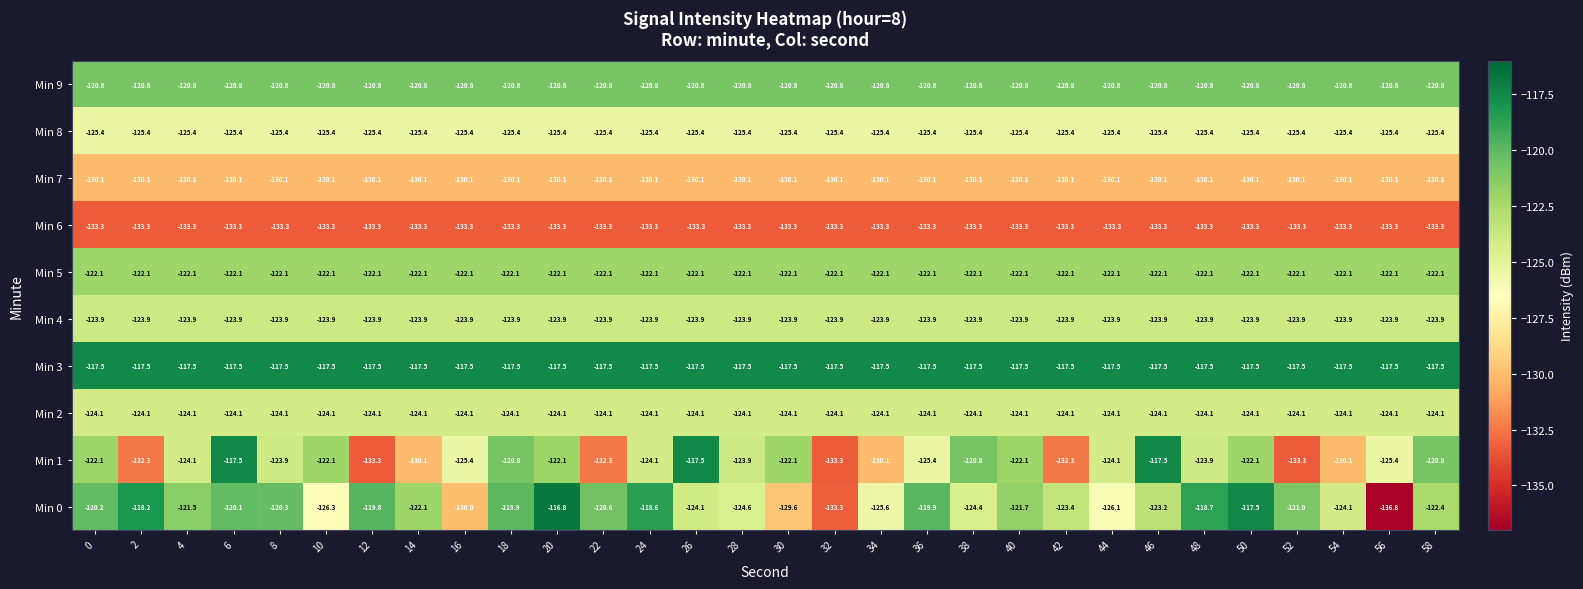

At which category is the sum across all series the highest?

6